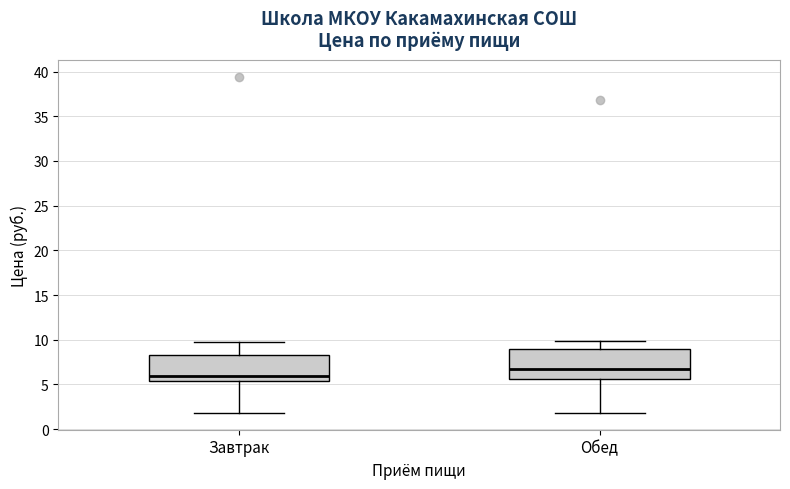

Reading left to right, read every box against the y-axis: the position of its median line, the range the box covers, and the ends of its whiskers. The values are not printed on the chart, so give them approximately, as read against the axis.

Завтрак: median 6.0, box 5.5 to 8.0, whiskers 2.0 to 10.0
Обед: median 6.5, box 5.5 to 9.0, whiskers 2.0 to 10.0